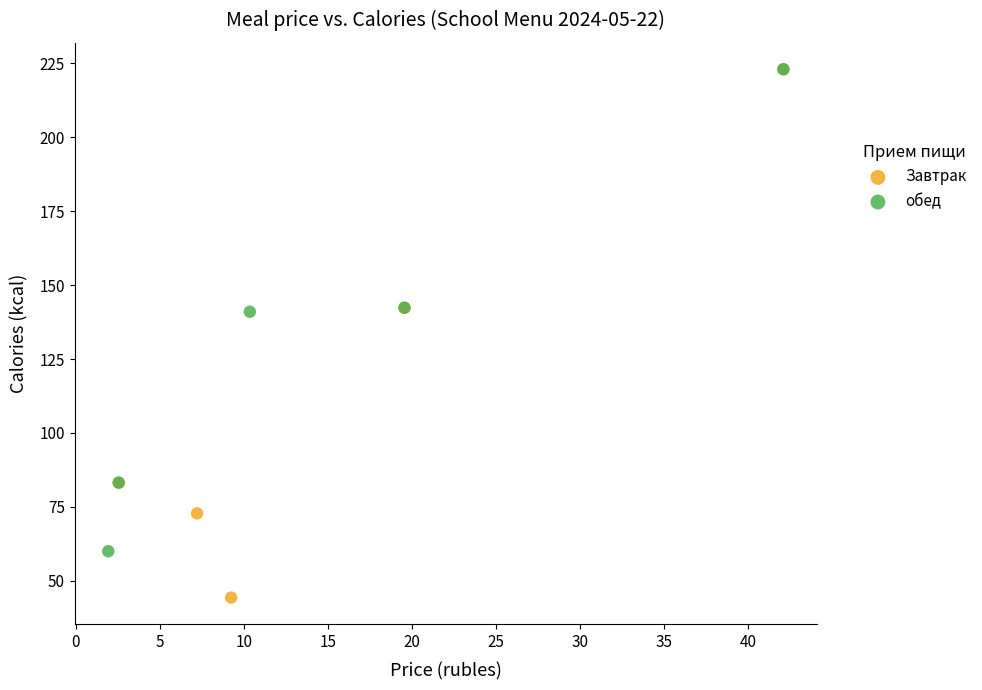

Which series has the largest Y range (max minus min)?

Завтрак